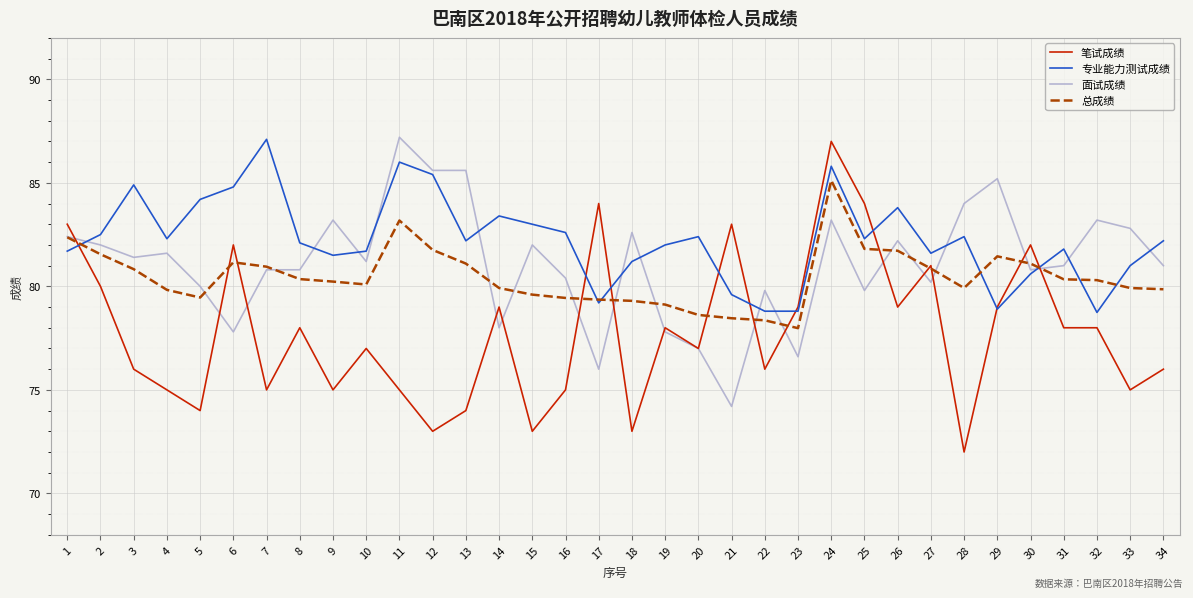

What is the sum of all 笔试成绩 values?

2645.0